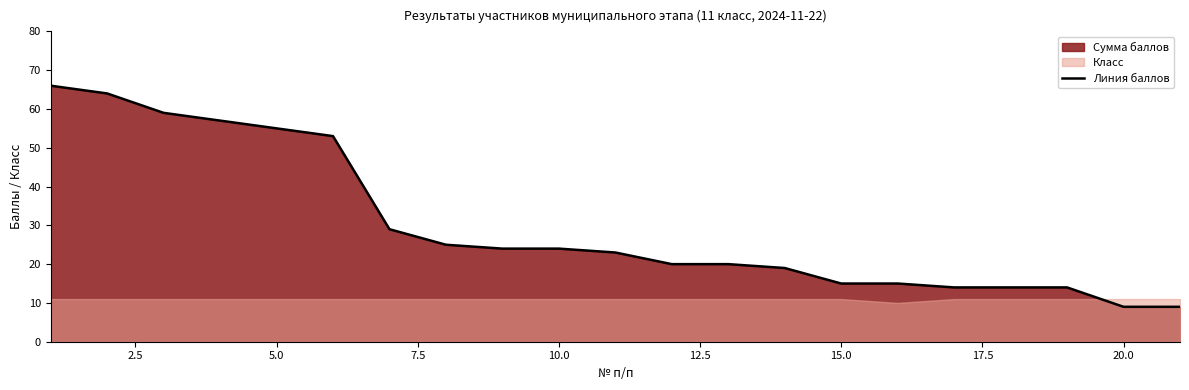

What is the maximum value for Линия баллов?

66